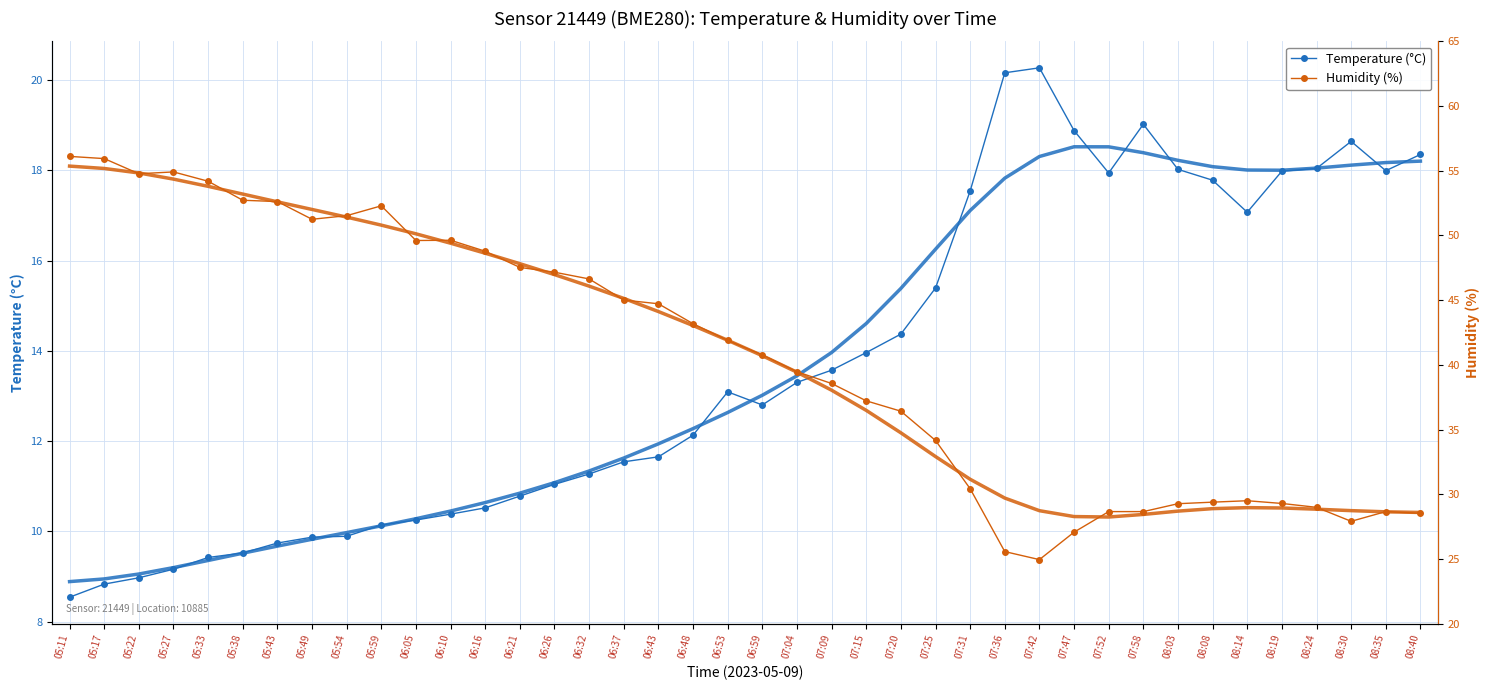

What is the label of the 40th point from the right?

05:11